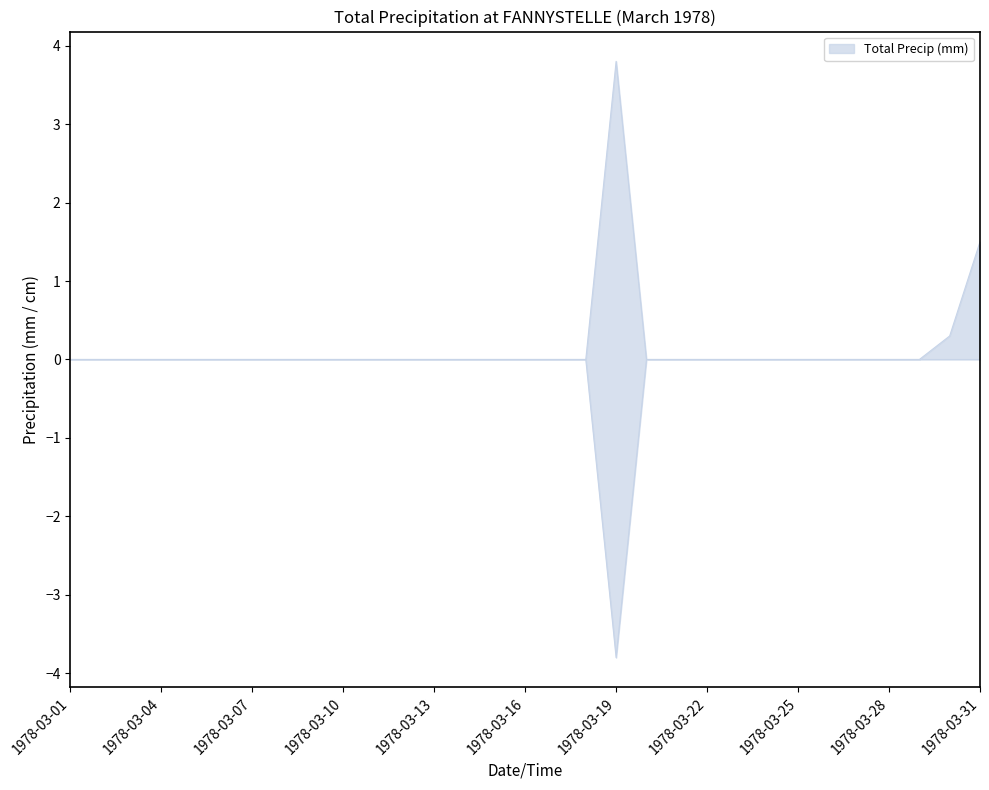

True or false: Total Snow (cm) and Total Precip (mm) intersect in this chart.

False